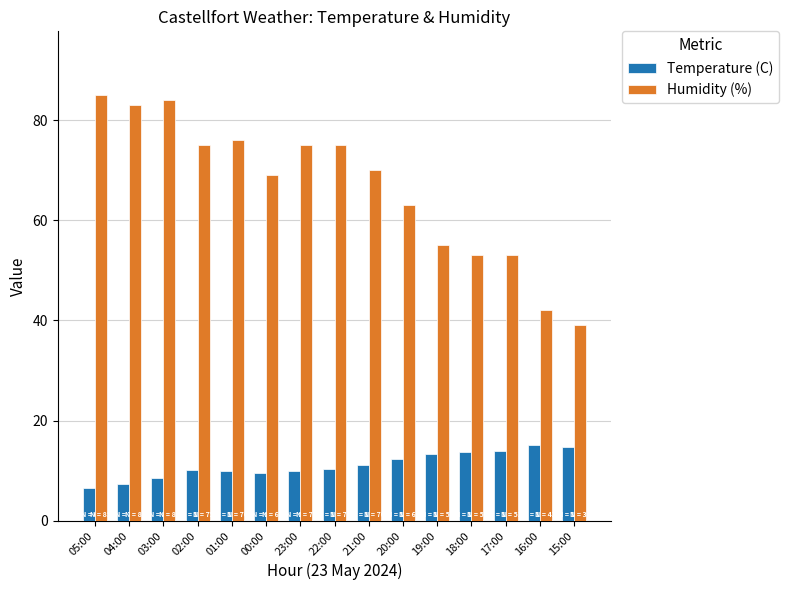

What is the minimum value shown in the chart?

6.6